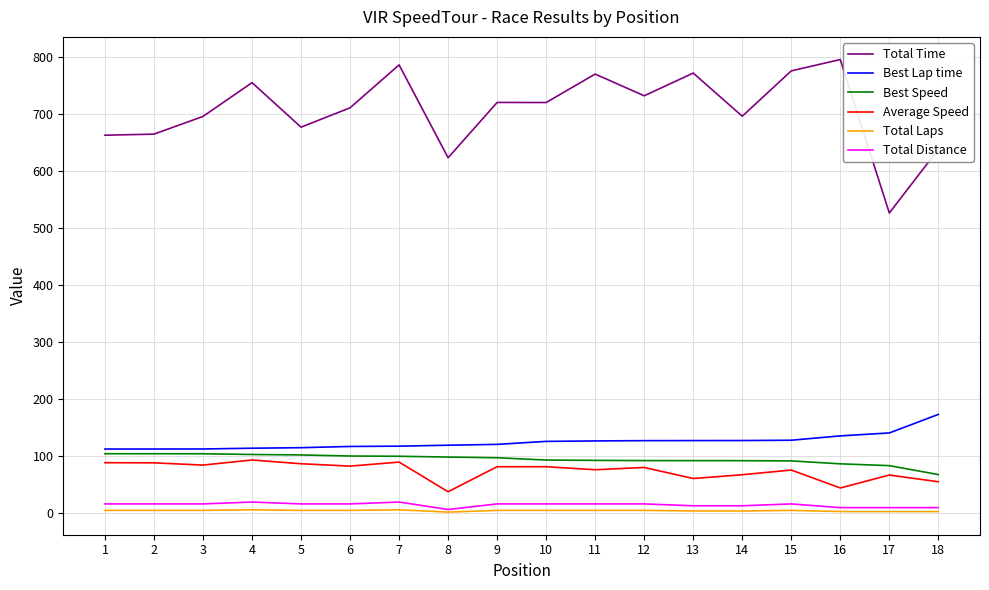

Which series has the largest range (max minus min)?

Total Time